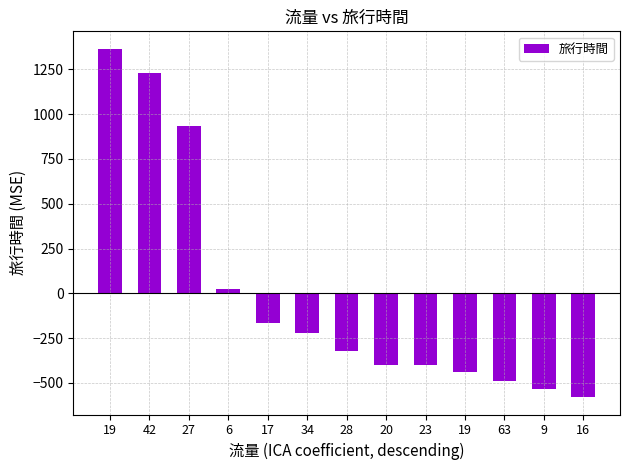

Reading right to left, transcribe all the data shown in this chart.

-579.2	-533.2	-492.2	-440.2	-402.2	-399.2	-320.2	-220.2	-166.2	26.8	931.8	1229.8	1364.8